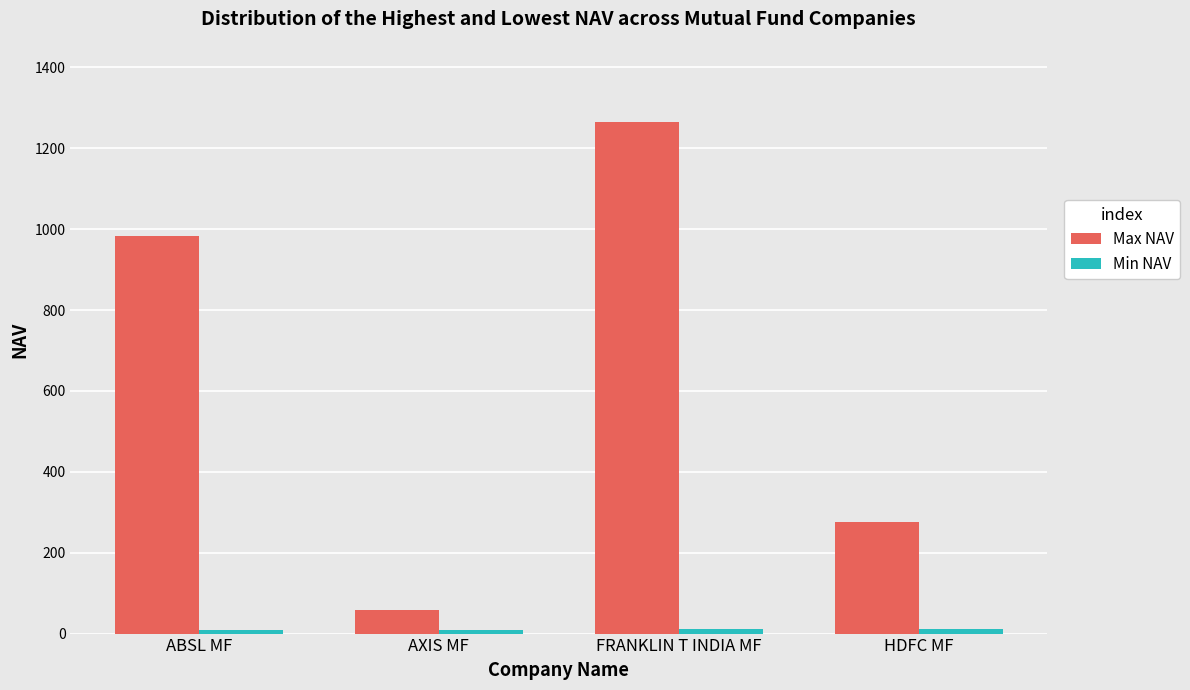

What is the label of the 1st bar from the left?

ABSL MF